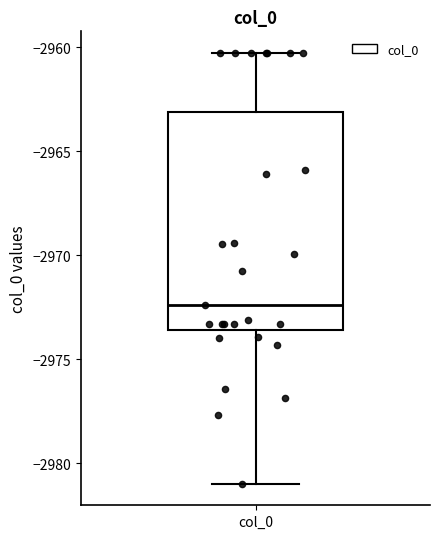

Read this box plot against the y-axis: the position of the median line, the range covered by the box, and the ends of both whiskers. The values are not printed on the chart, so give them approximately, as read against the axis.

median -2972.5, box -2973.5 to -2963.0, whiskers -2981.0 to -2960.5